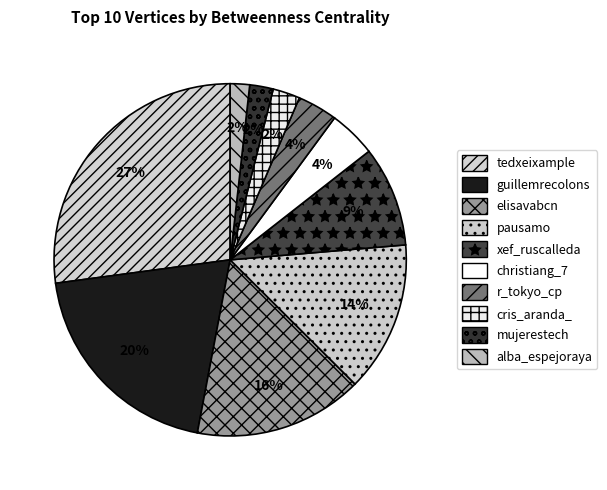

What is the smallest slice in the pie chart?

alba_espejoraya